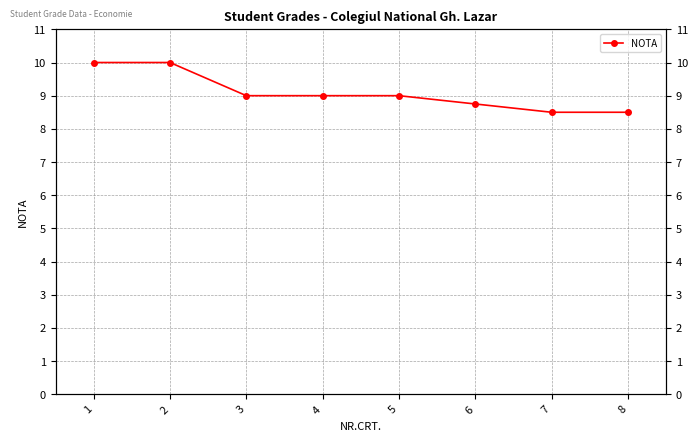

How many distinct data groups are displayed?

1